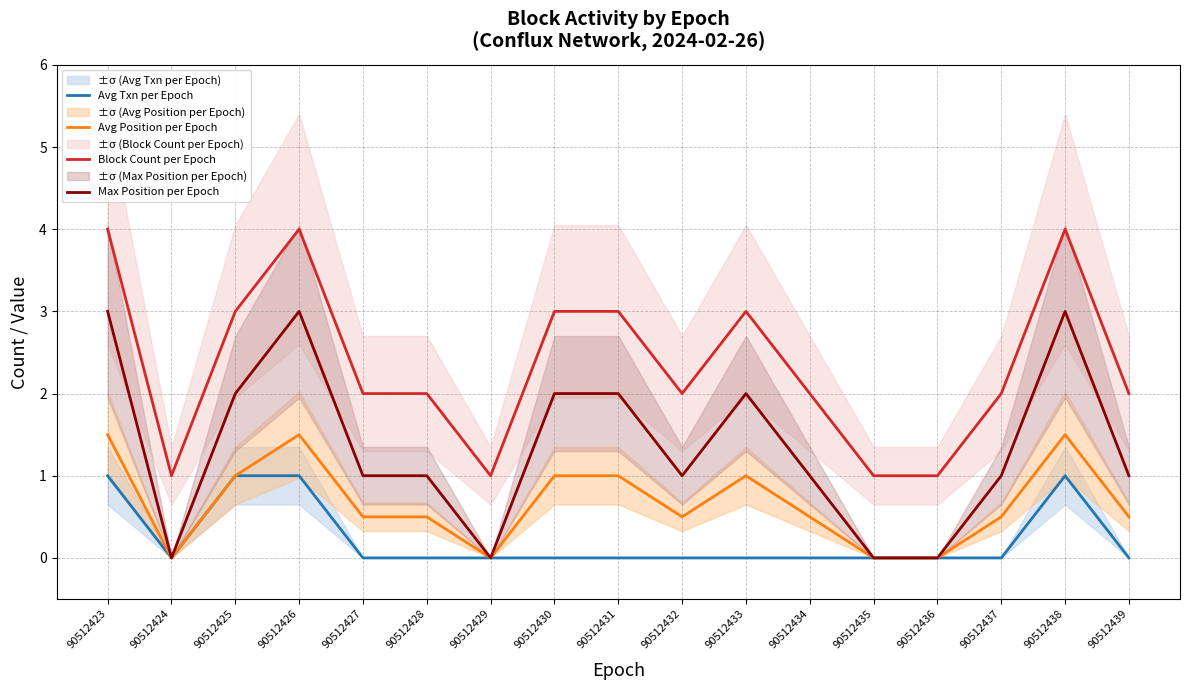

Between 90512436 and 90512425, which is larger?

90512425